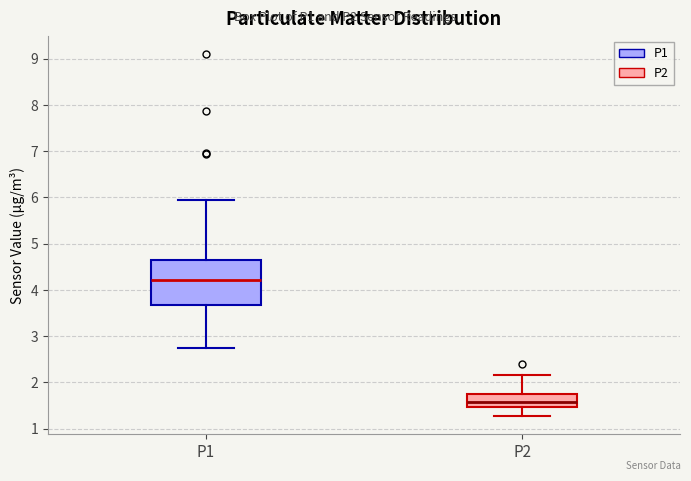

Which box has the lowest median line?

P2